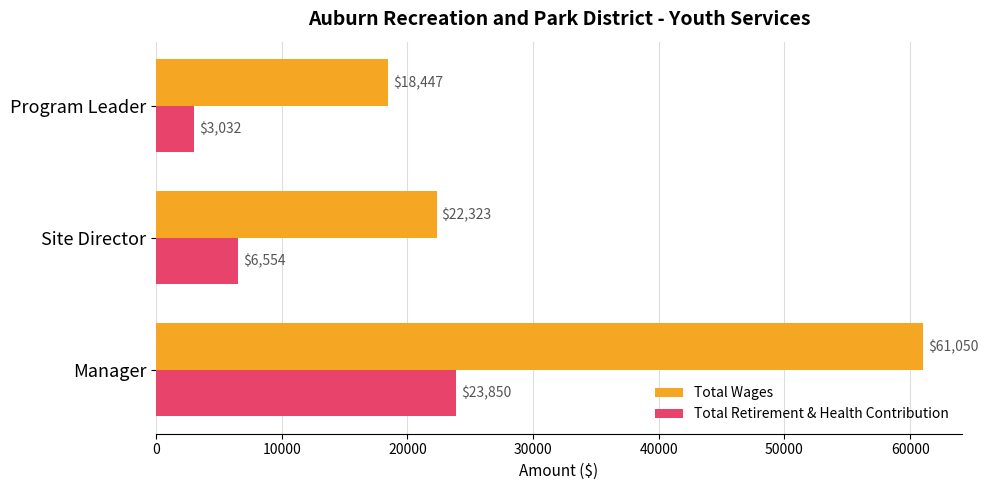

What are all the series names shown in the legend?

Total Wages, Total Retirement & Health Contribution